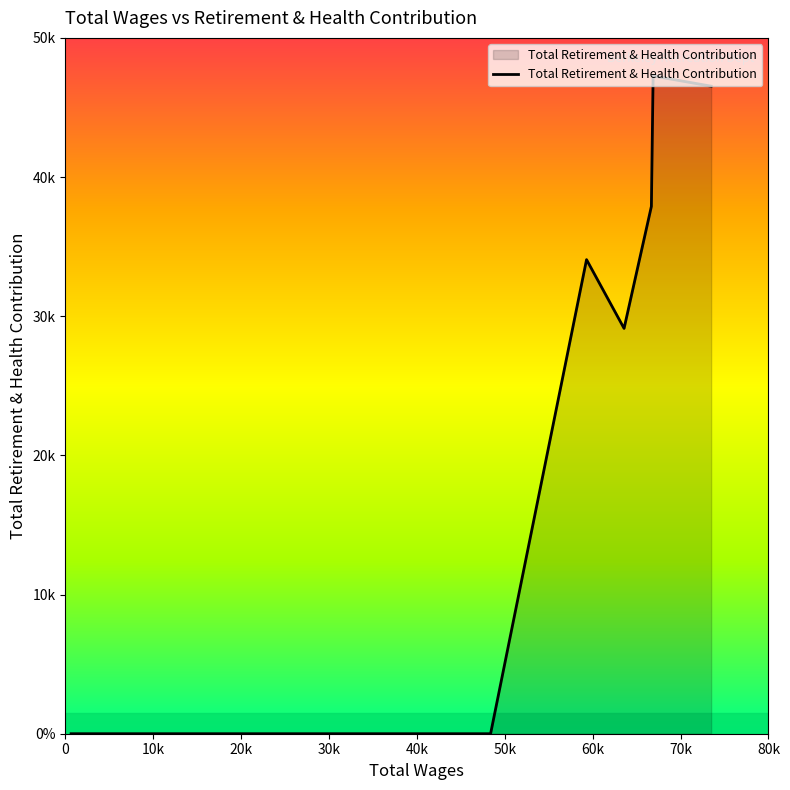

Rank the categories by value from highest to lowest.

1, 0, 2, 4, 3, 5, 6, 7, 8, 9, 10, 11, 12, 13, 14, 15, 16, 17, 18, 19, 20, 21, 22, 23, 24, 25, 26, 27, 28, 29, 30, 31, 32, 33, 34, 35, 36, 37, 38, 39